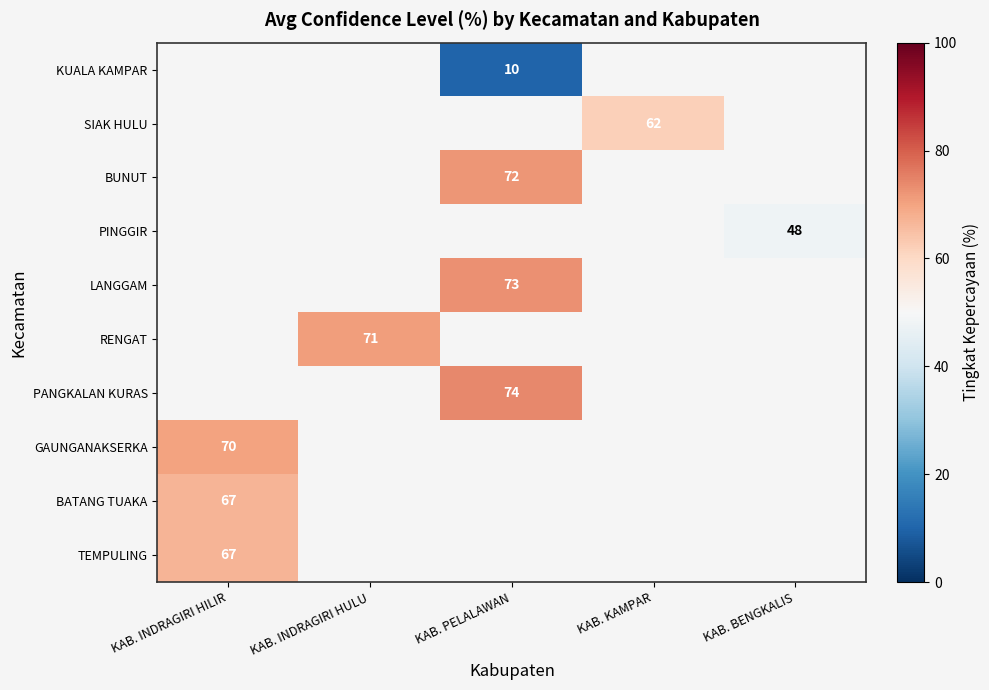

Is it true that LANGGAM equals 73 at KAB. PELALAWAN?

True